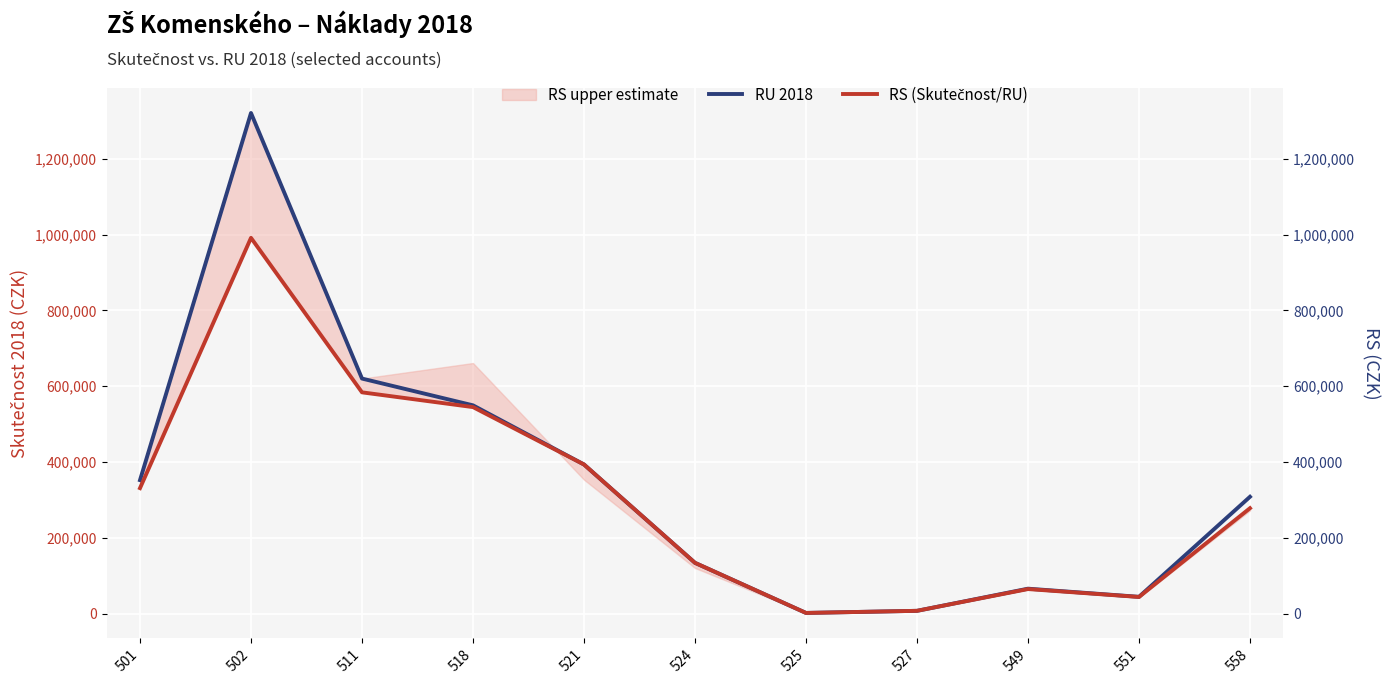

Reading right to left, what are all the values shown in this chart?

RU 2018: 558=308000.0	551=44000.0	549=65500.0	527=7065.0	525=1484.0	524=133704.0	521=393247.0	518=549333.0	511=620000.0	502=1320800.0	501=351890.0
RS (Skutečnost/RU): 558=277887.5	551=43640.0	549=64499.0	527=7065.0	525=1484.0	524=133704.0	521=393247.0	518=544697.6	511=583635.6	502=991262.0	501=330806.0